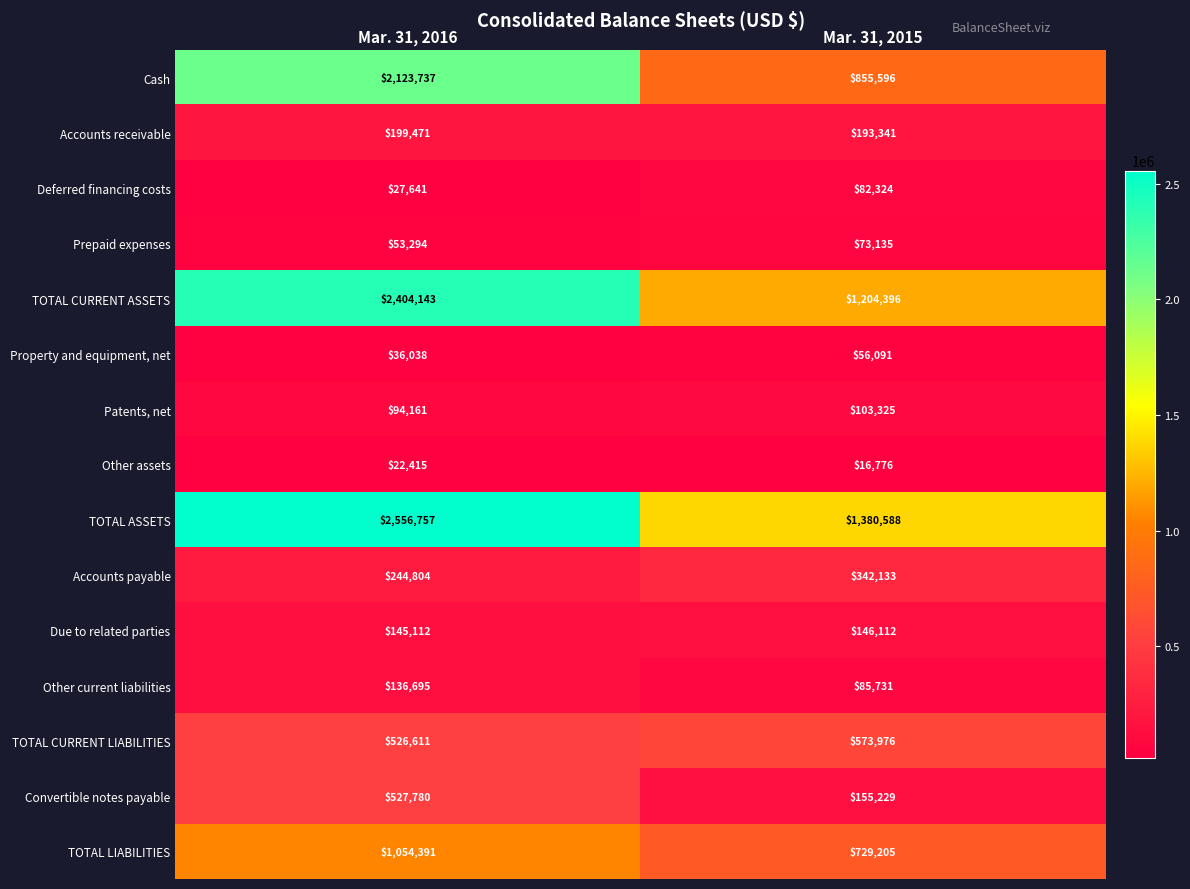

Which series has the widest spread of values?

Cash